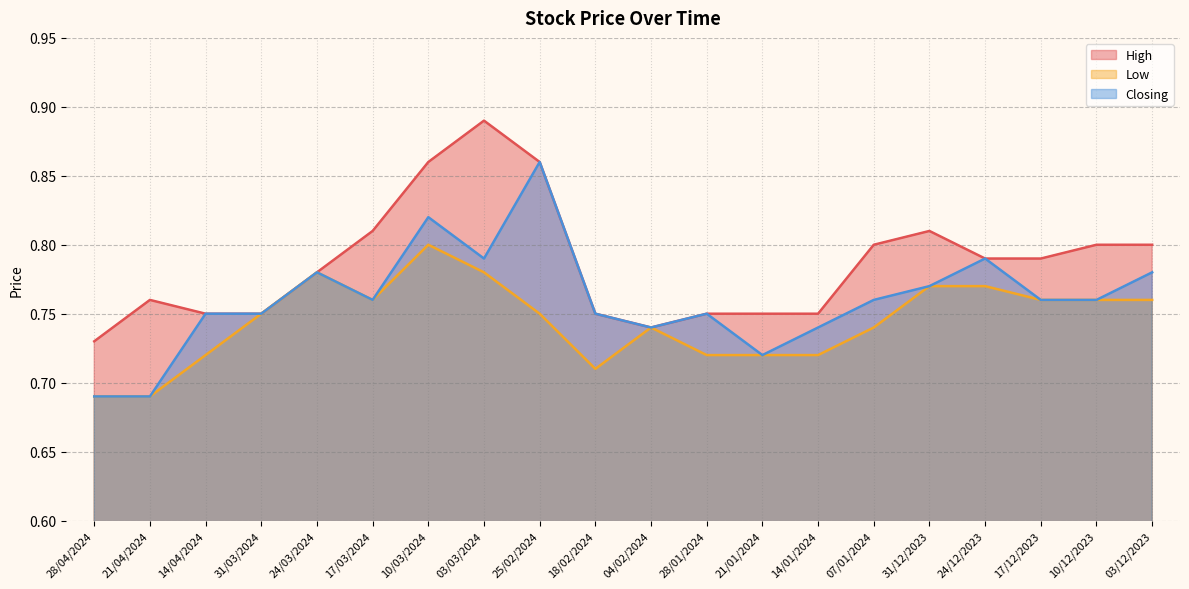

True or false: Closing and Low intersect in this chart.

False